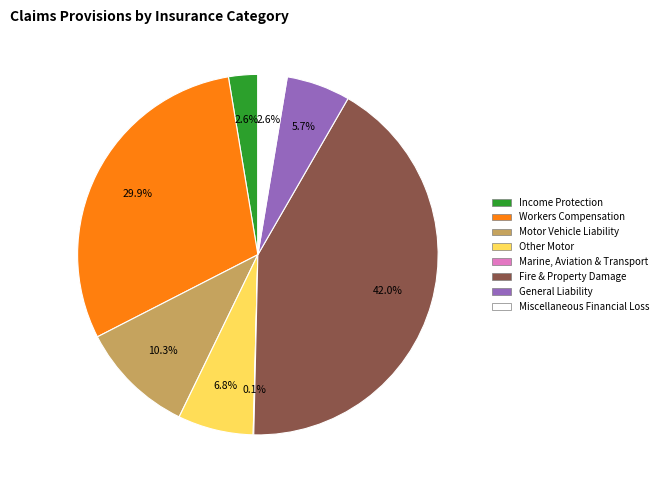

Does any single category account for the majority?

No